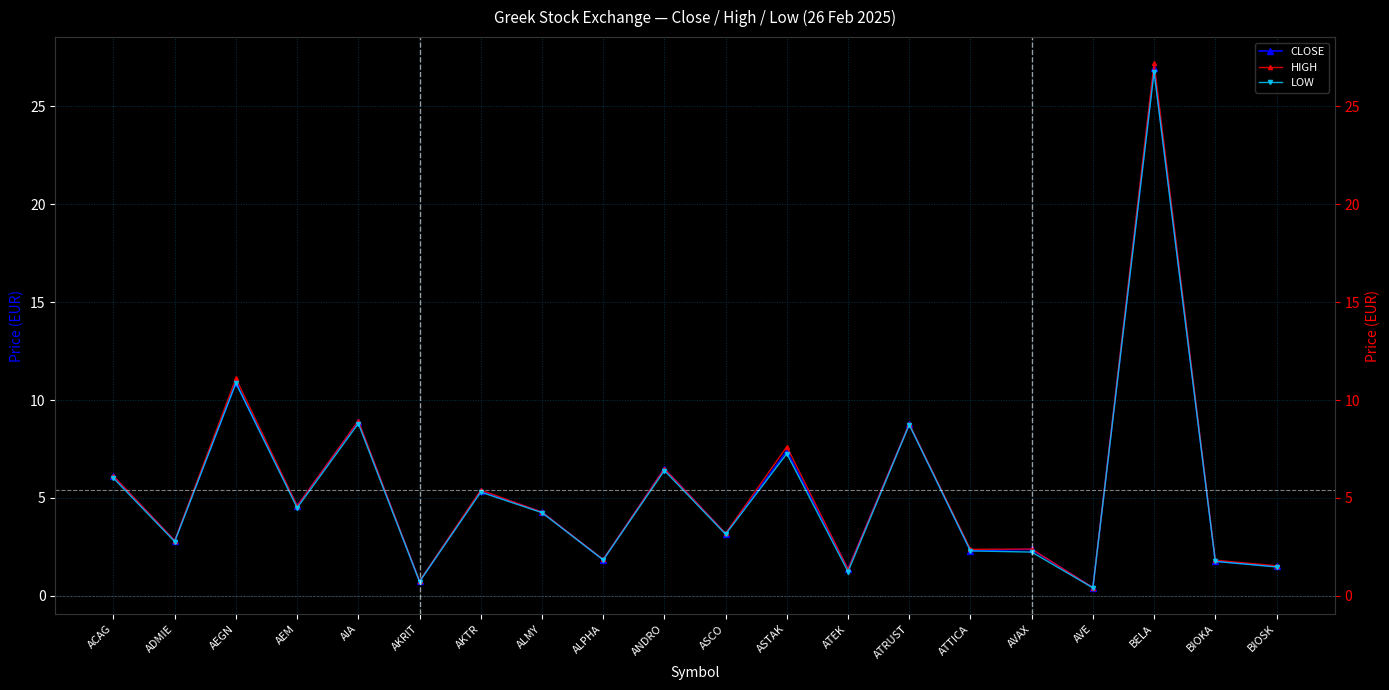

Which category has the highest value in the LOW series?

BELA